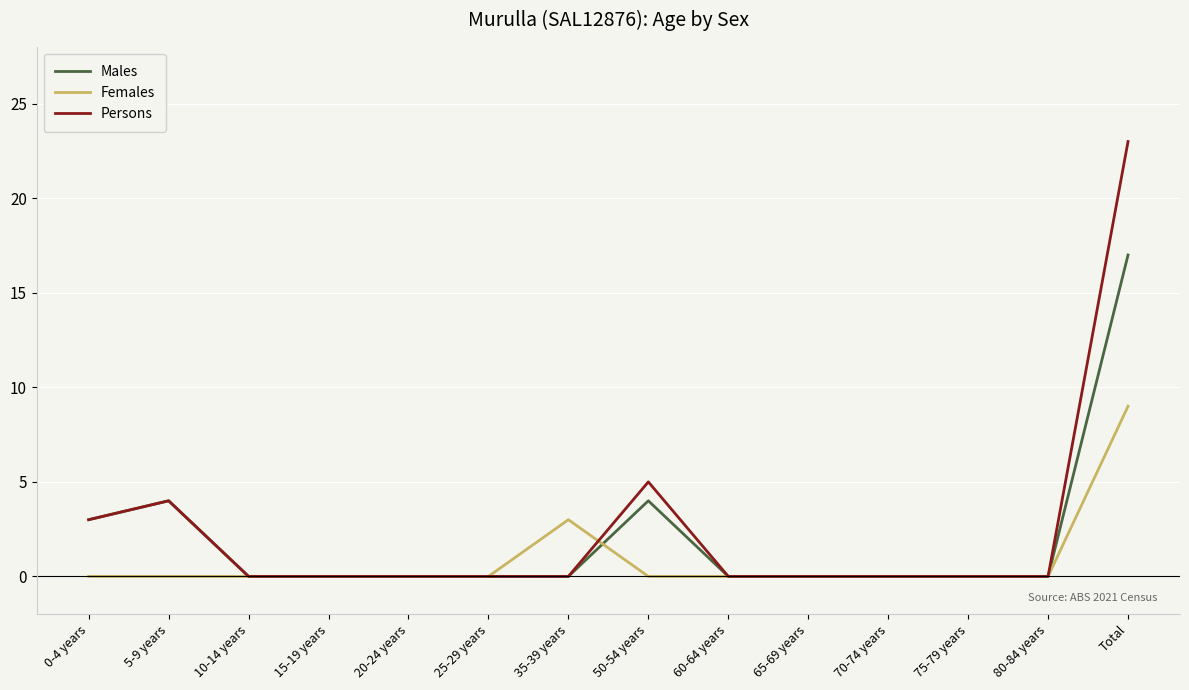

The Females series shows 1 at 35-39 years. True or false?

False